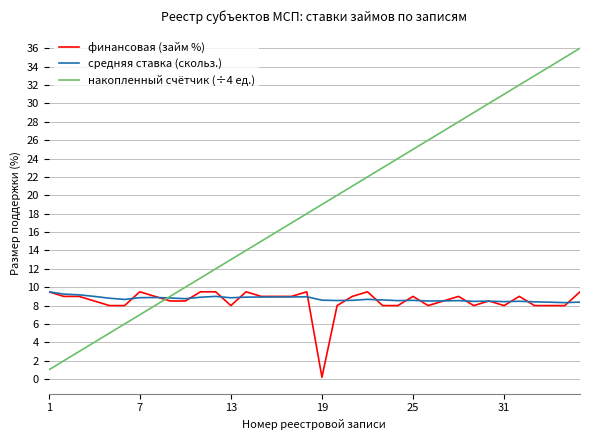

Which series ends up on top after the final intersection of накопленный счётчик (÷4 ед.) and финансовая (займ %)?

накопленный счётчик (÷4 ед.)